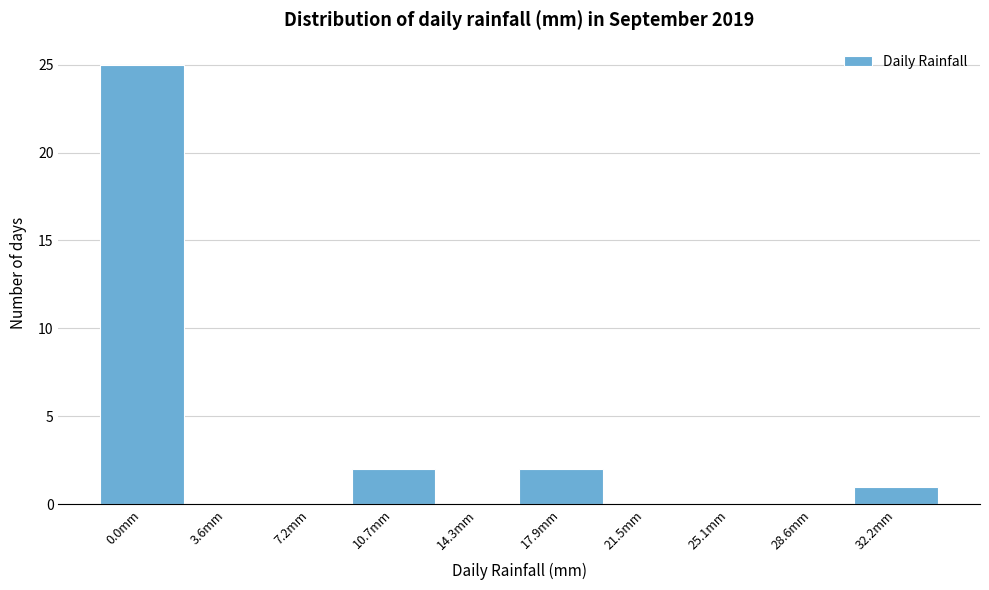

Reading left to right, extract all data points from this chart.

0.0mm=25	3.6mm=0	7.2mm=0	10.7mm=2	14.3mm=0	17.9mm=2	21.5mm=0	25.1mm=0	28.6mm=0	32.2mm=1